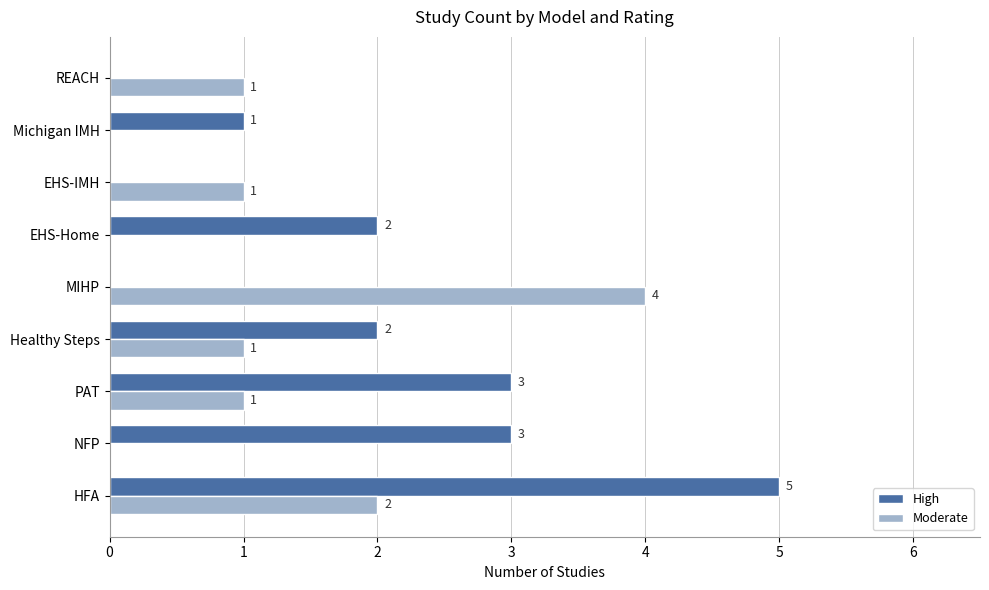

The High series shows 2 at Healthy Steps. True or false?

True